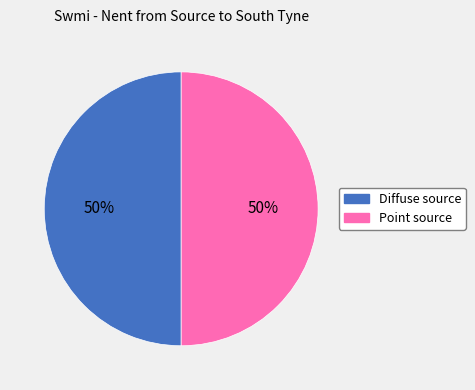

True or false: Point source accounts for 58% of the total.

False